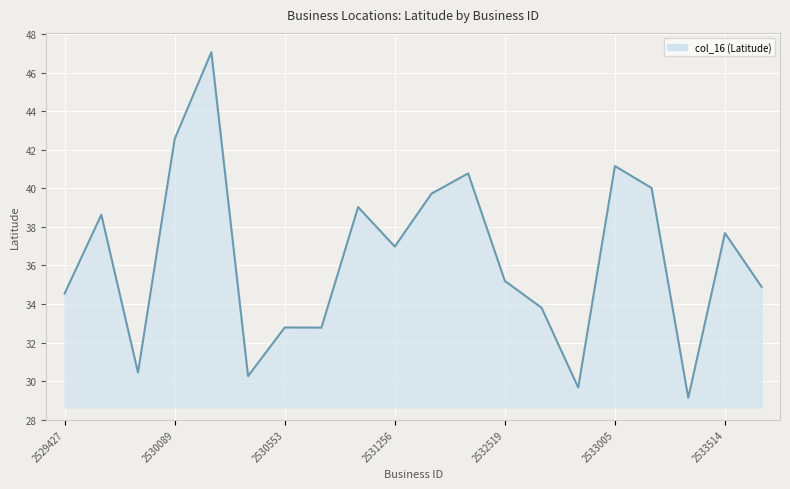

What is the maximum value shown in the chart?

47.1